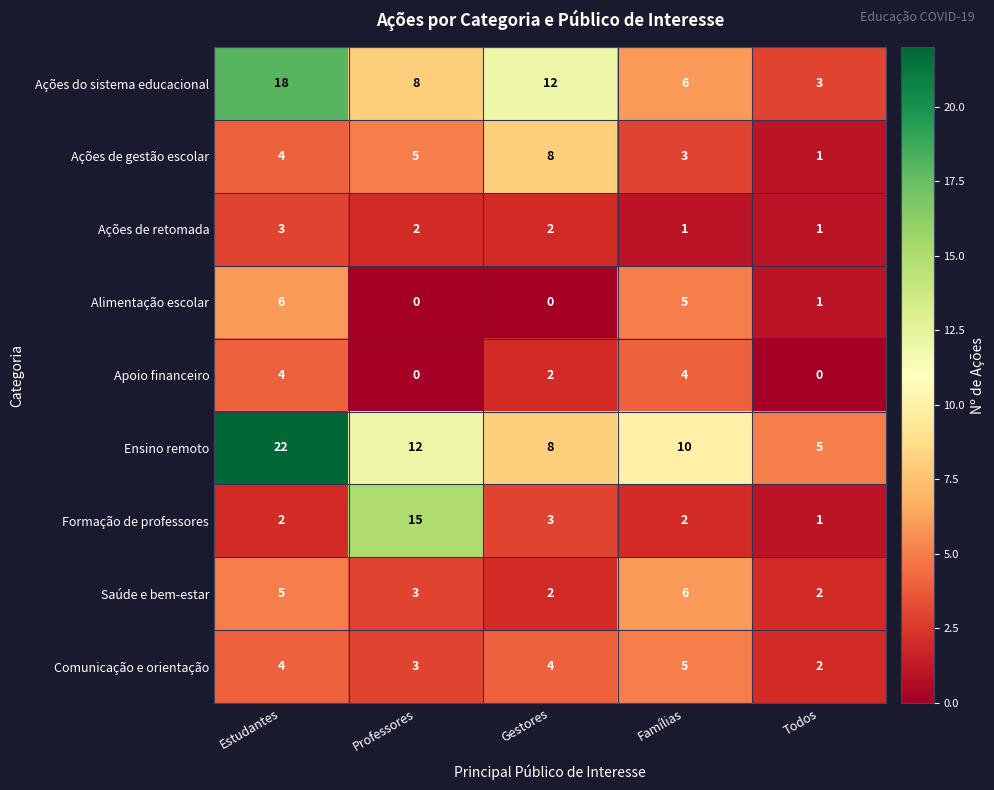

What is the sum of all Ações do sistema educacional values?

47